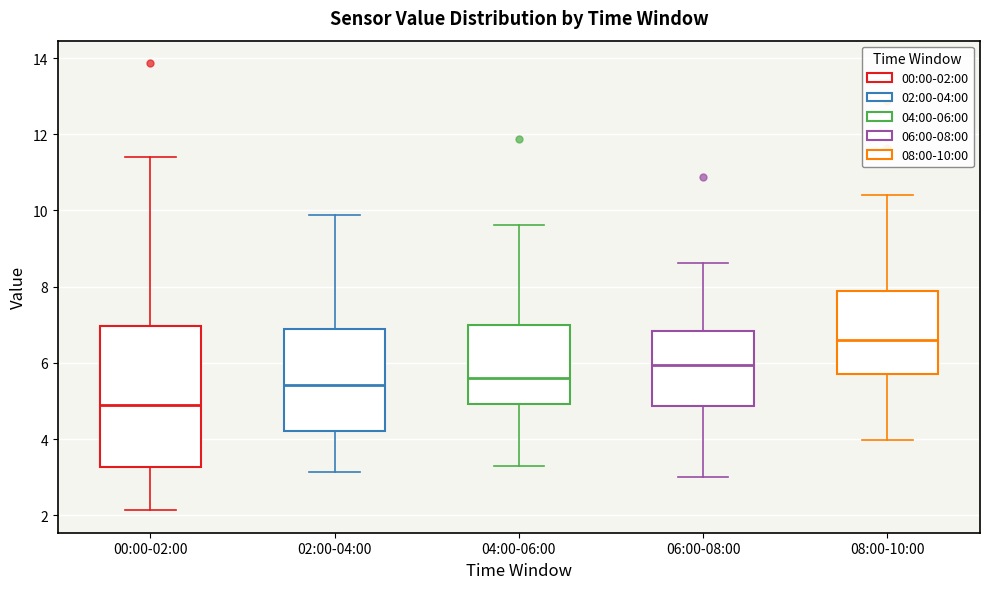

Reading left to right, transcribe this box plot: for each box, give where its median line is, the range the box spans, and where its two whiskers end, as read against the y-axis. The values are not printed on the chart, so give them approximately, as read against the axis.

00:00-02:00: median 5.0, box 3.2 to 7.0, whiskers 2.2 to 11.4
02:00-04:00: median 5.4, box 4.2 to 6.8, whiskers 3.2 to 9.8
04:00-06:00: median 5.6, box 5.0 to 7.0, whiskers 3.4 to 9.6
06:00-08:00: median 6.0, box 4.8 to 6.8, whiskers 3.0 to 8.6
08:00-10:00: median 6.6, box 5.6 to 7.8, whiskers 4.0 to 10.4